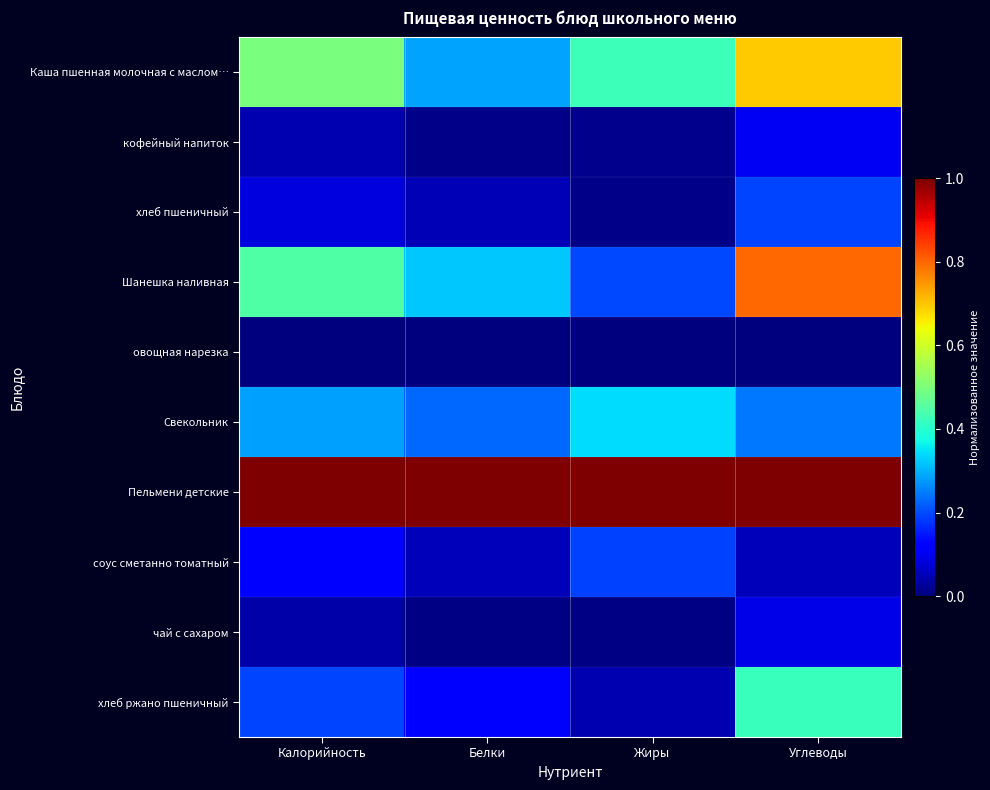

What is the total value across all series at Белки?

2.1